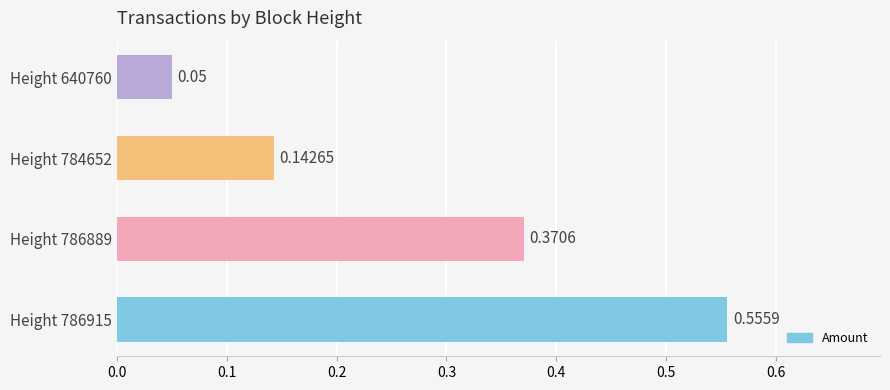

What is the sum of the values at Height 784652 and Height 786915?

0.7